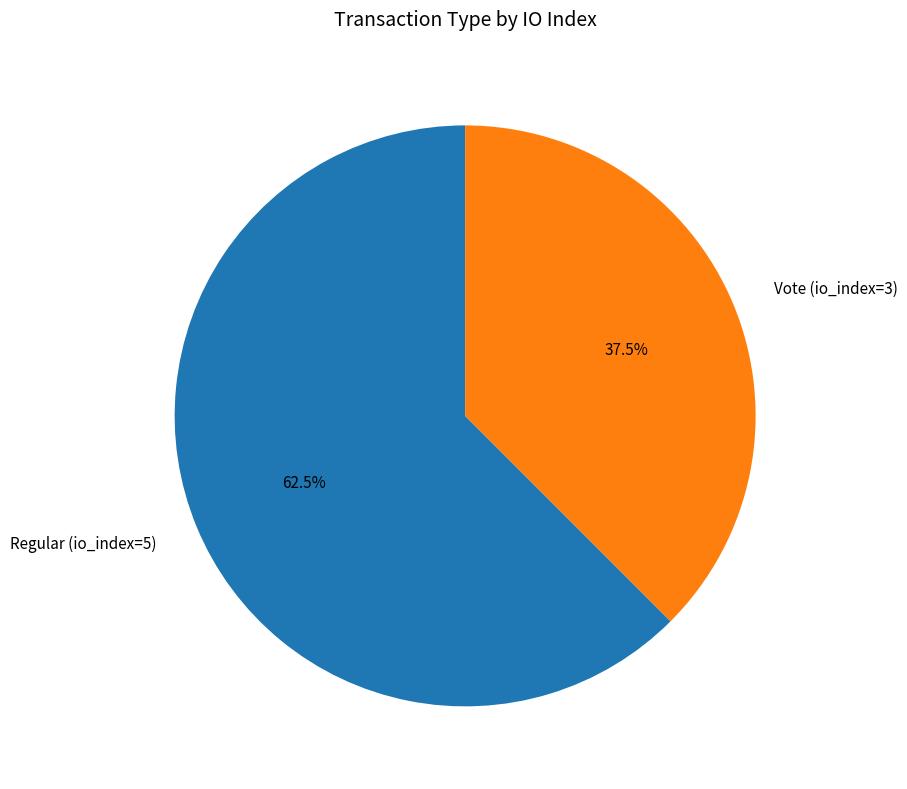

Is Regular (io_index=5) the majority of the pie?

Yes